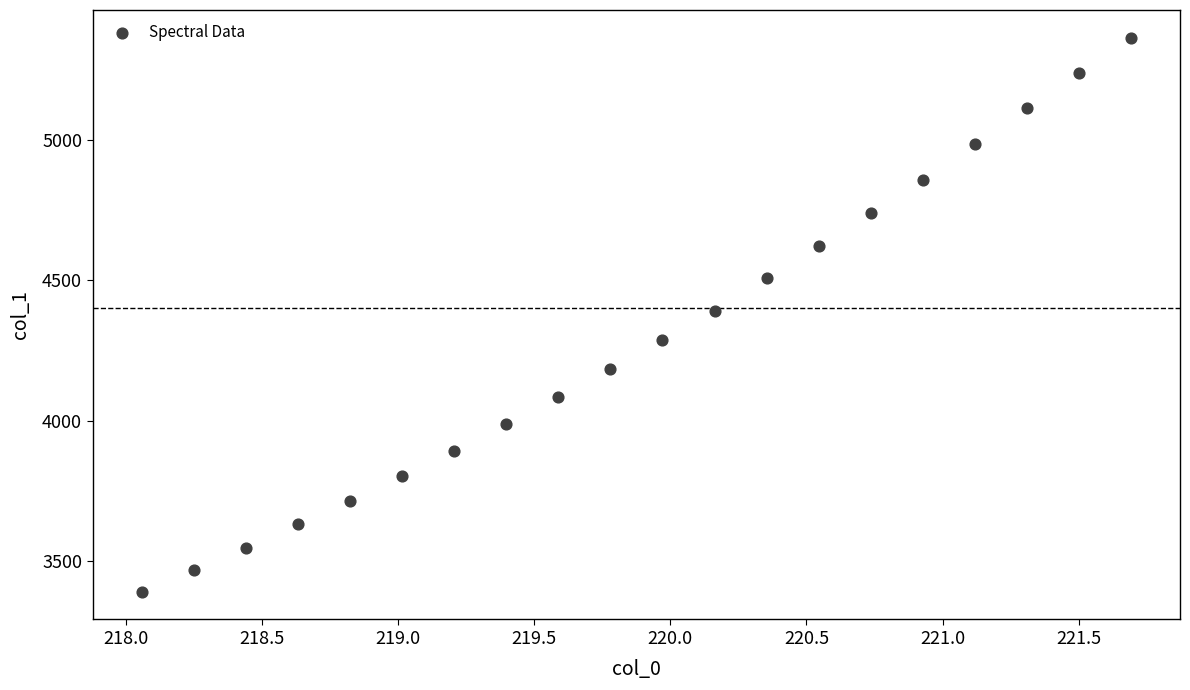

What is the range of Y values (max minus min)?

1976.2